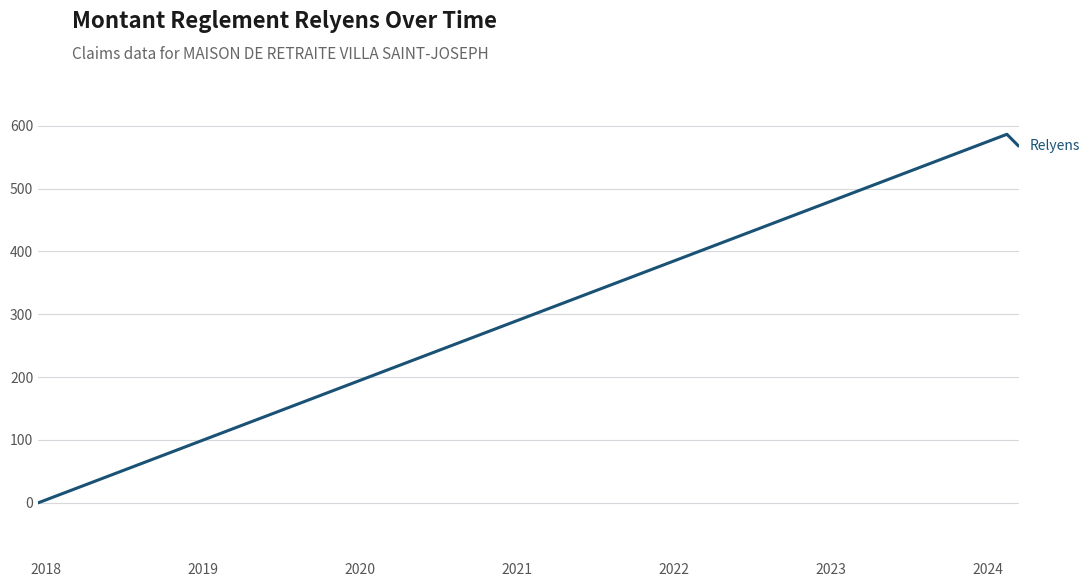

Reading left to right, transcribe all the data shown in this chart.

0.0	586.4	567.7